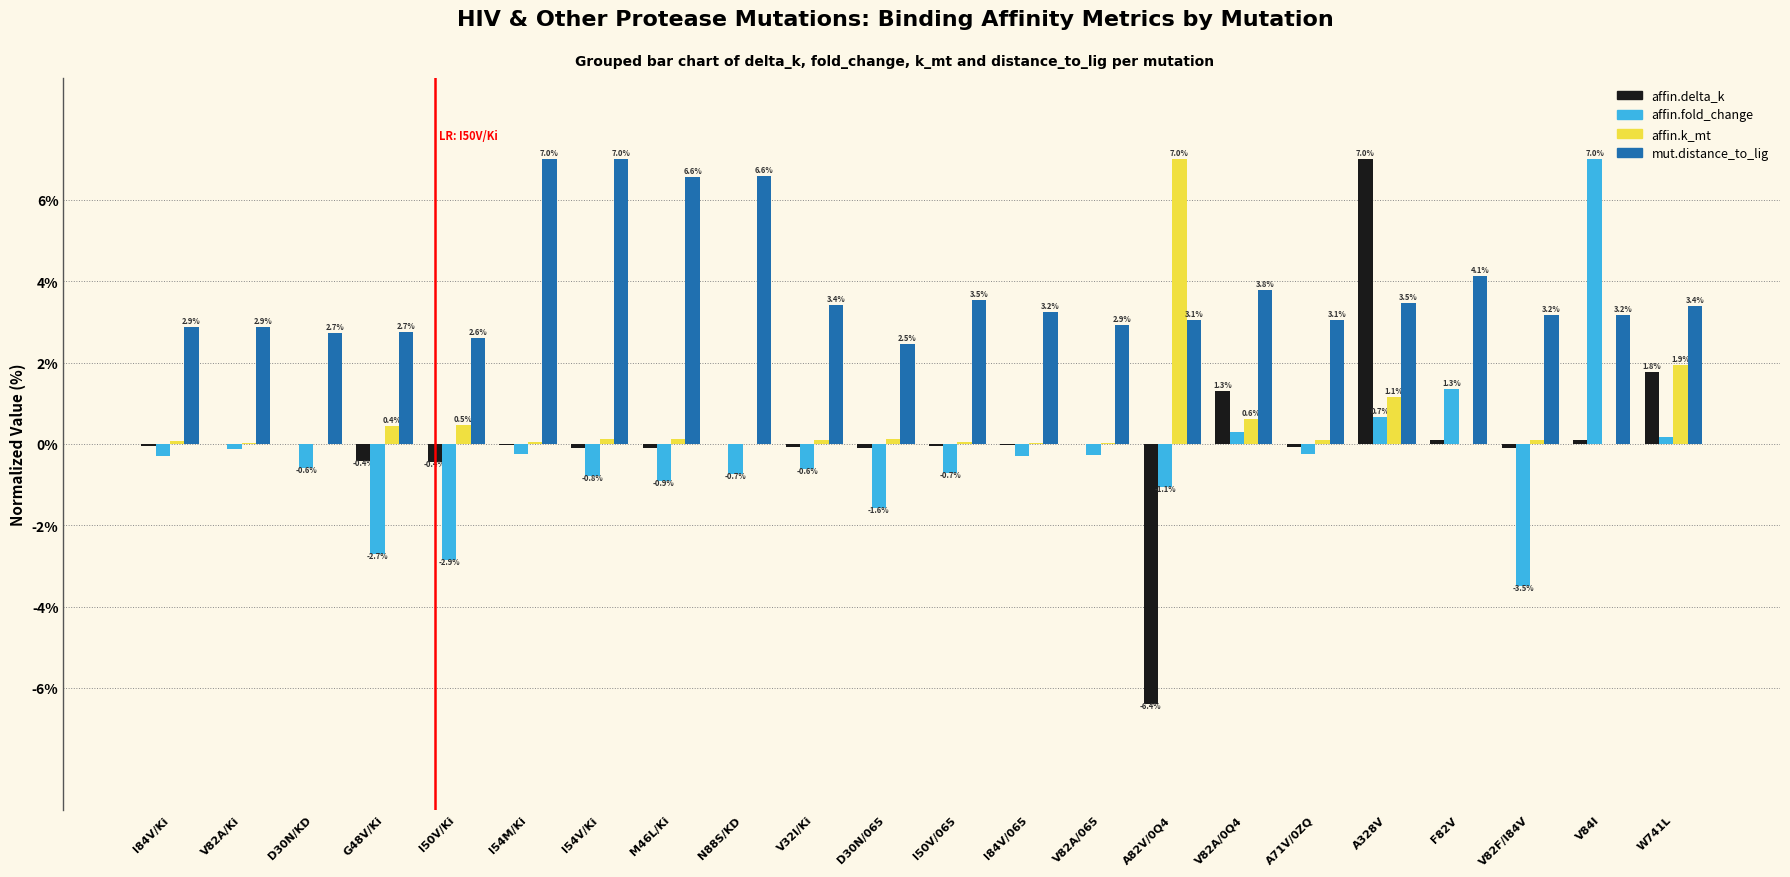

What is the sum of the affin.delta_k values at A82V/0Q4 and V84I?

-6.3